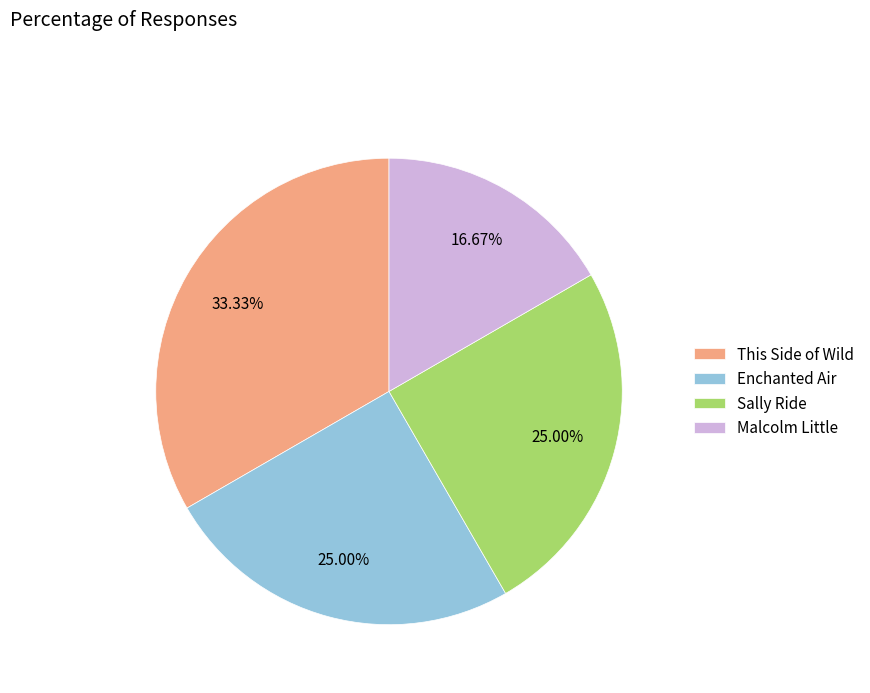

Count the number of slices in the pie.

4